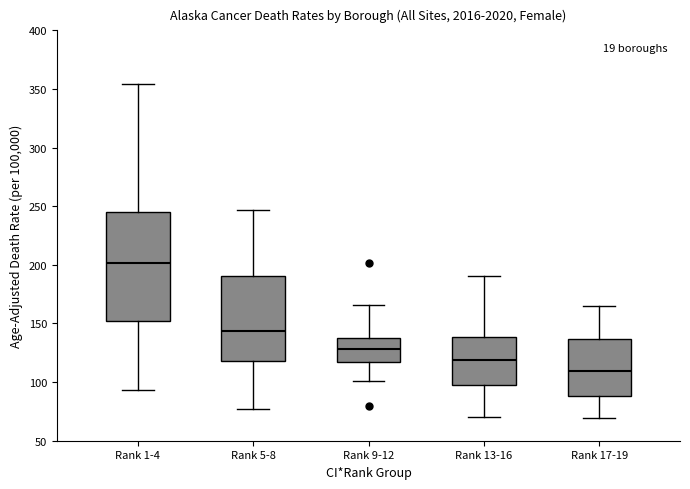

Which box has the lowest median line?

Rank 17-19